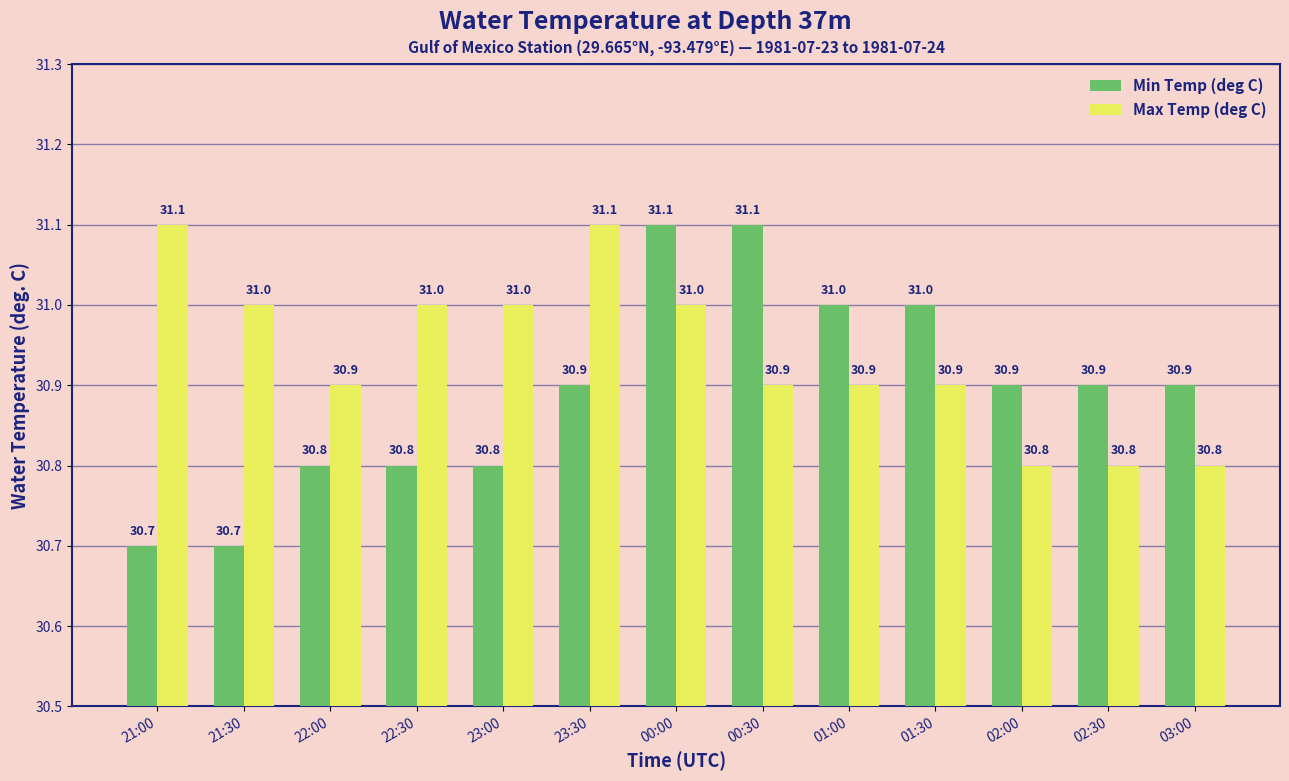

What is the highest value of the Min Temp (deg C) series?

31.1